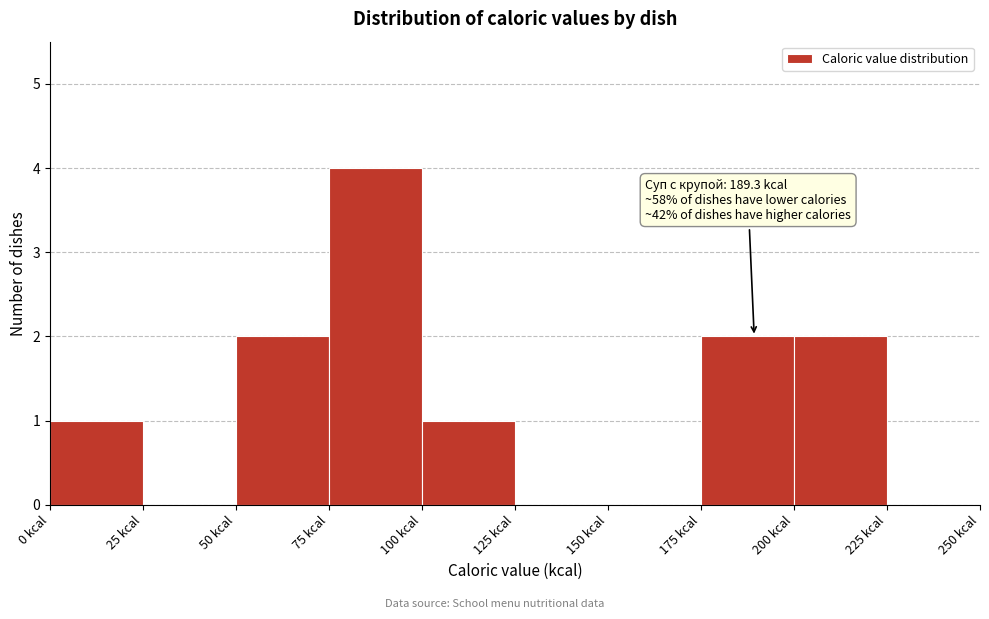

Over which range of the x-axis is the bar tallest?

75 to 100